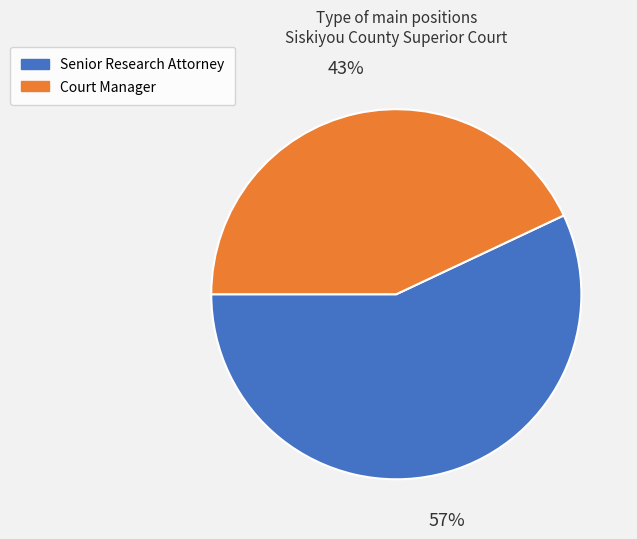

Count the number of slices in the pie.

2